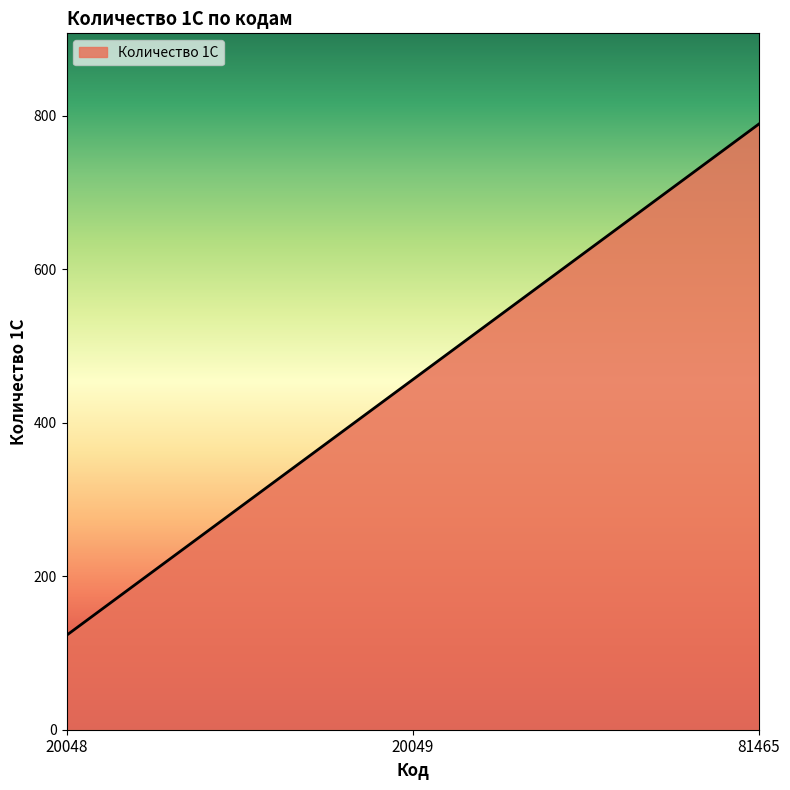

Count the number of data series in this chart.

1